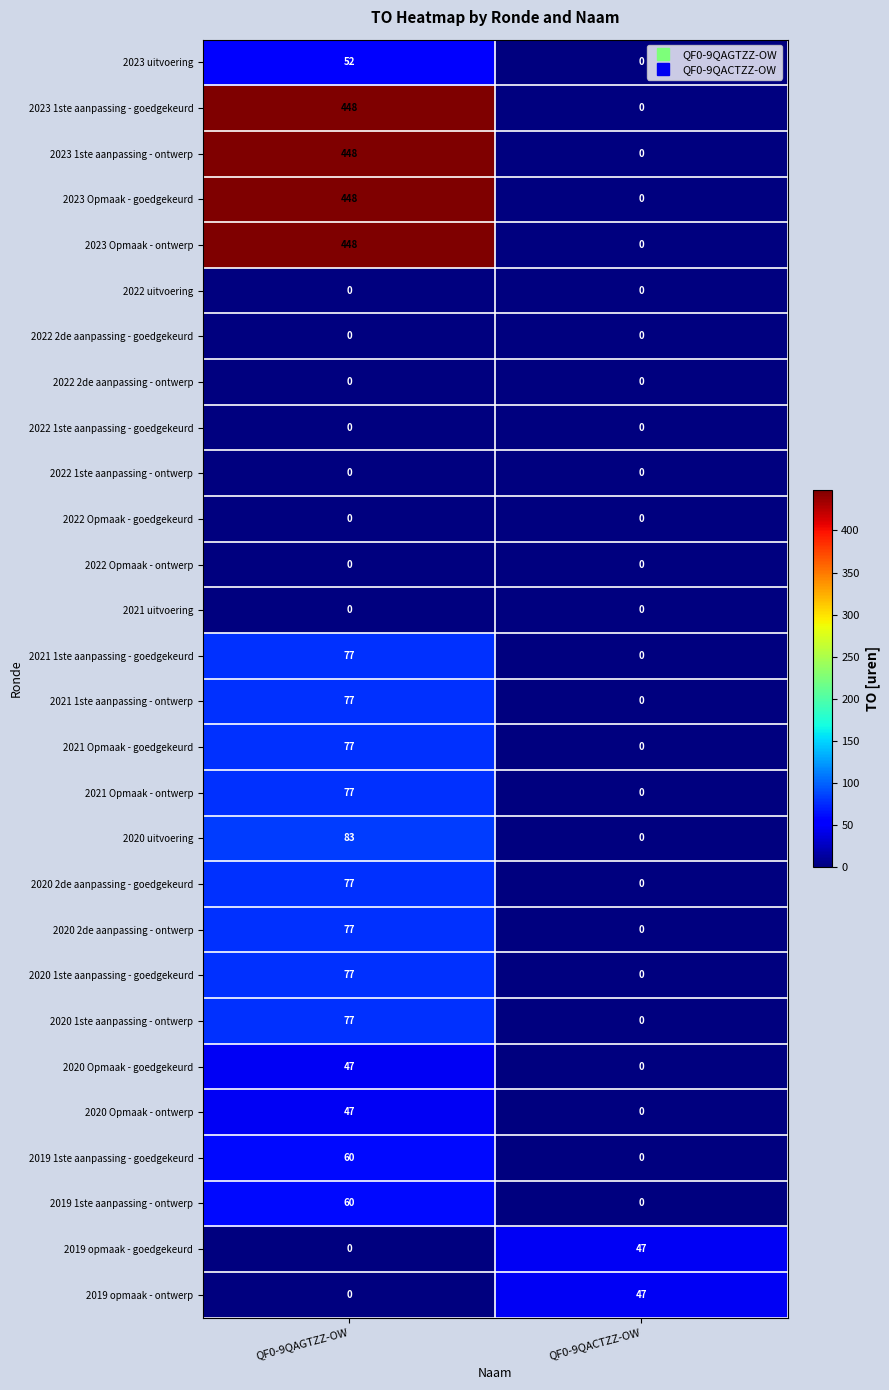

The 2019 opmaak - ontwerp series shows -21 at QF0-9QAGTZZ-OW. True or false?

False